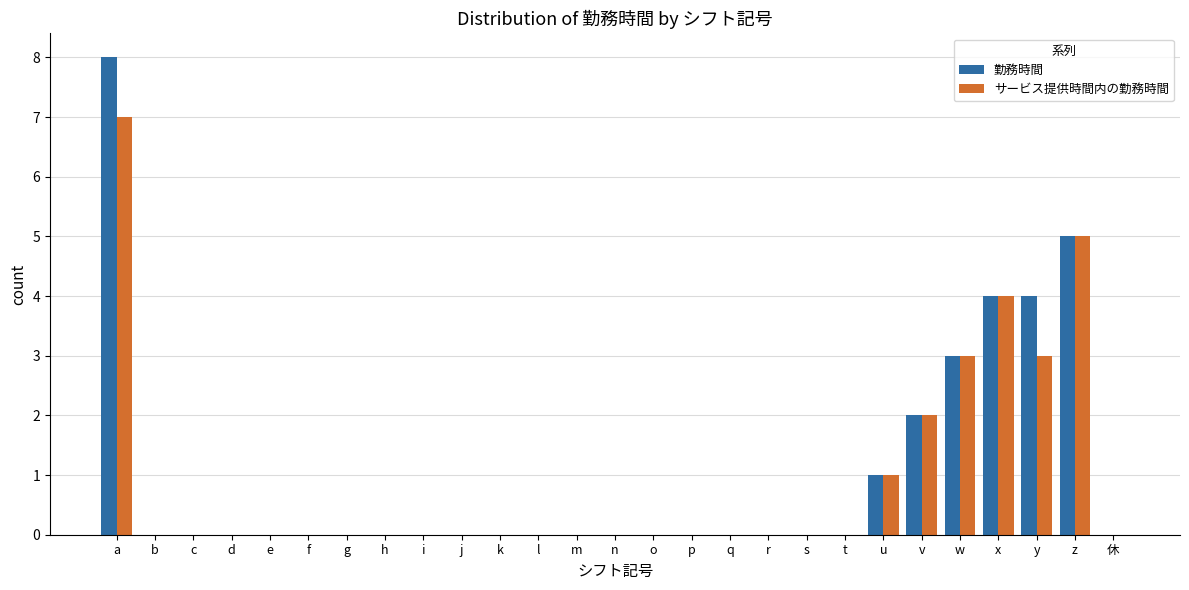

Is the value of 勤務時間 at x greater than the value of サービス提供時間内の勤務時間 at j?

Yes